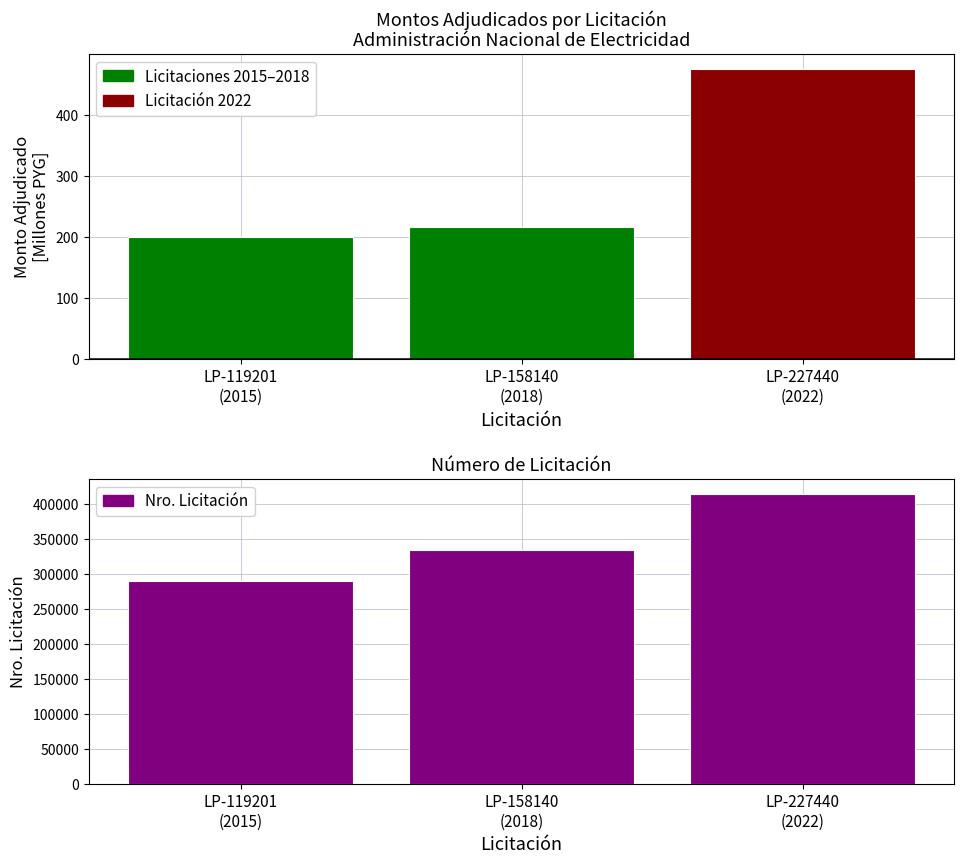

What is the ratio of the value at LP-119201
(2015) to the value at LP-227440
(2022)?

0.7